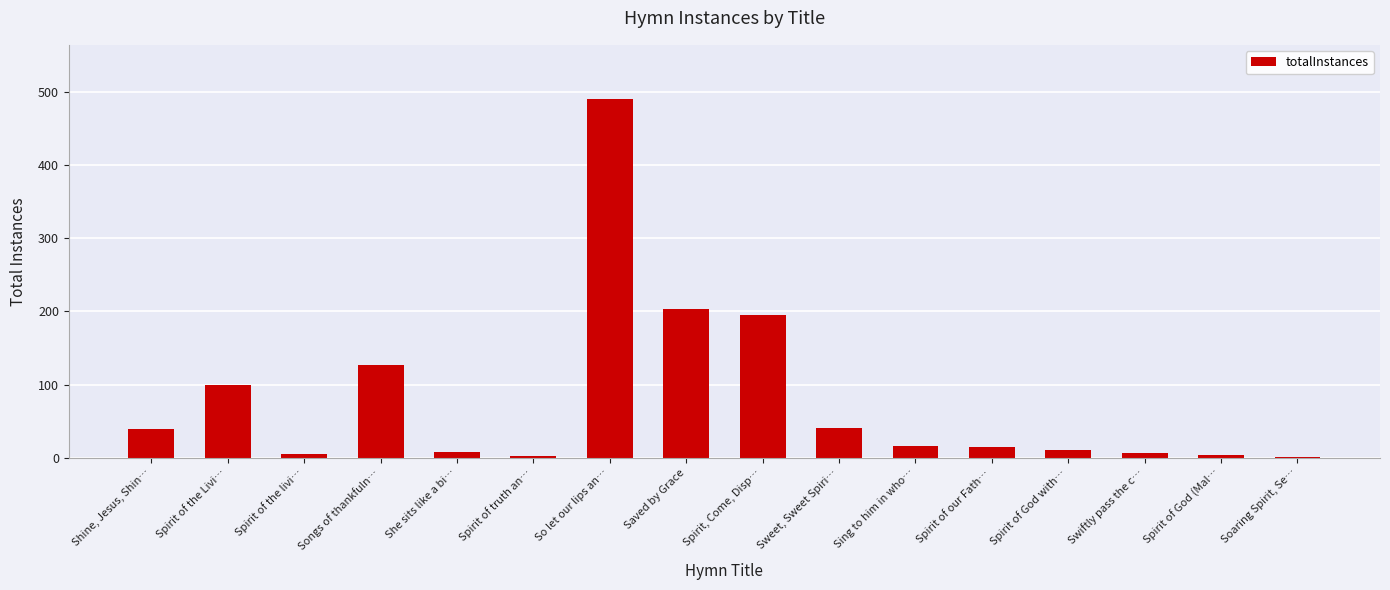

What is the sum of all values?

1263